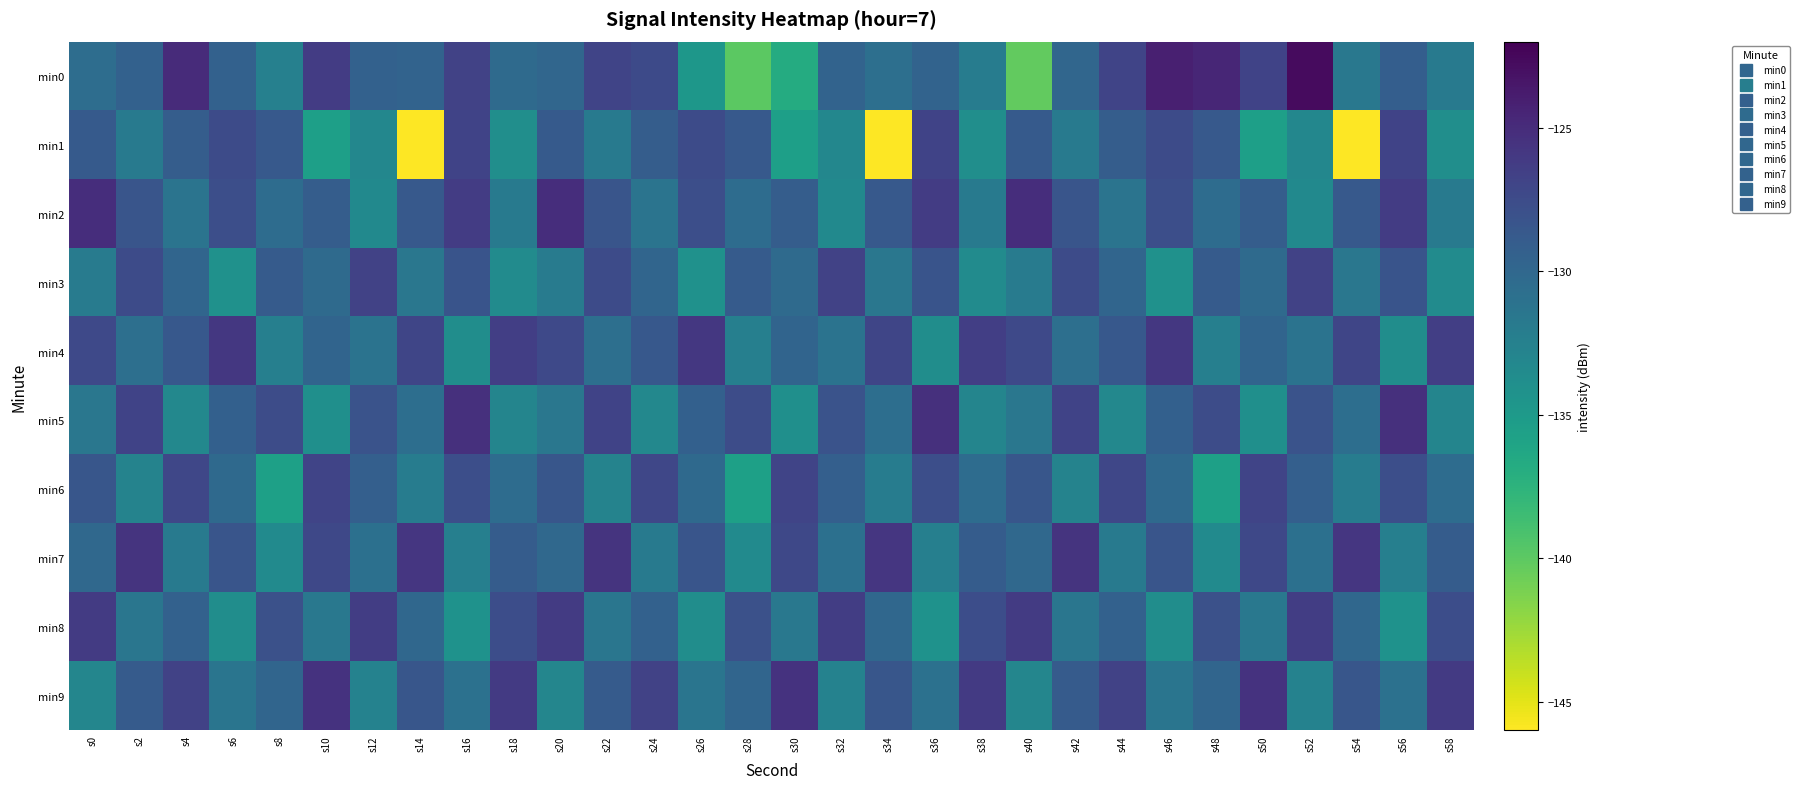

Which category has the lowest value across all series?

s14